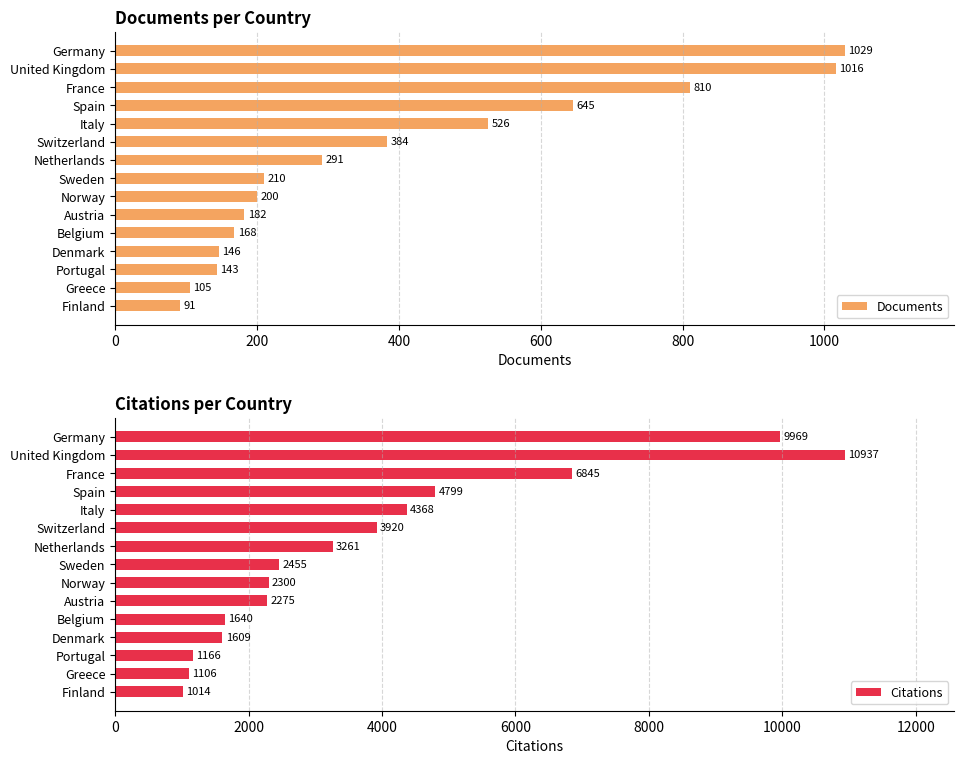

The value of Documents at Portugal is 249. True or false?

False